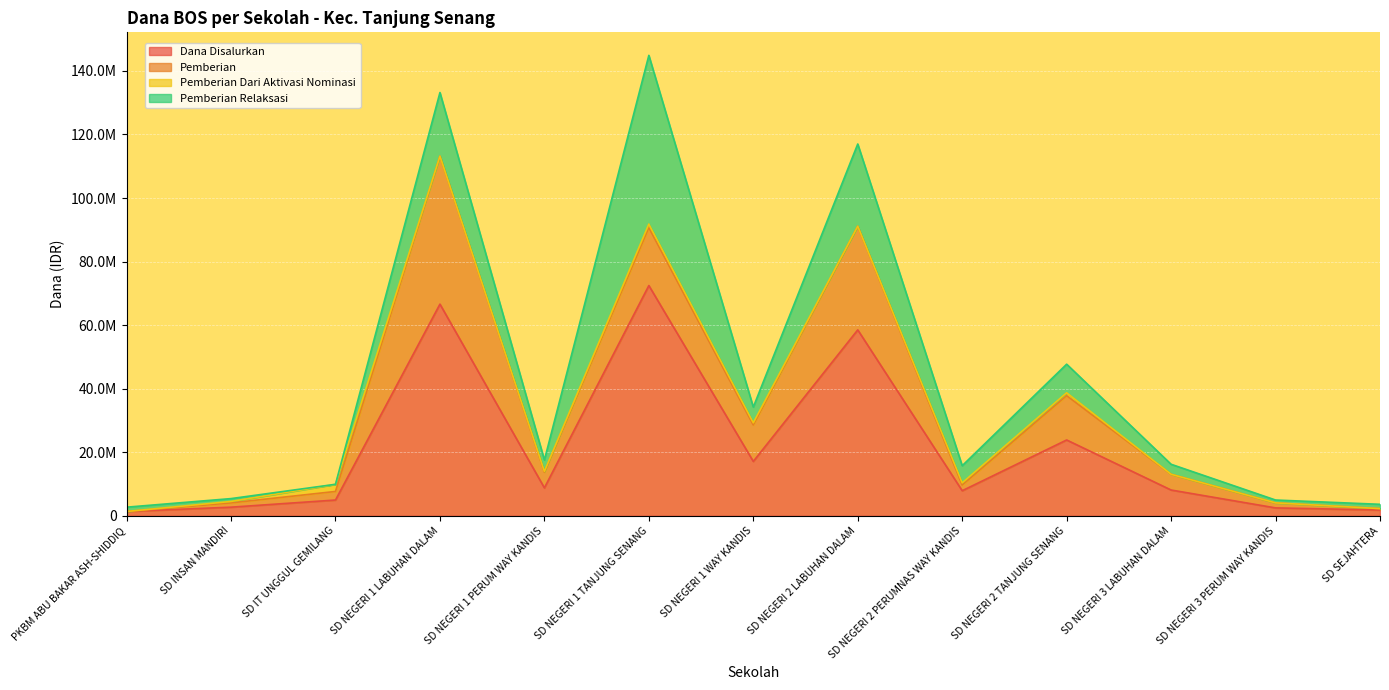

Which category has the lowest value across all series?

PKBM ABU BAKAR ASH-SHIDDIQ